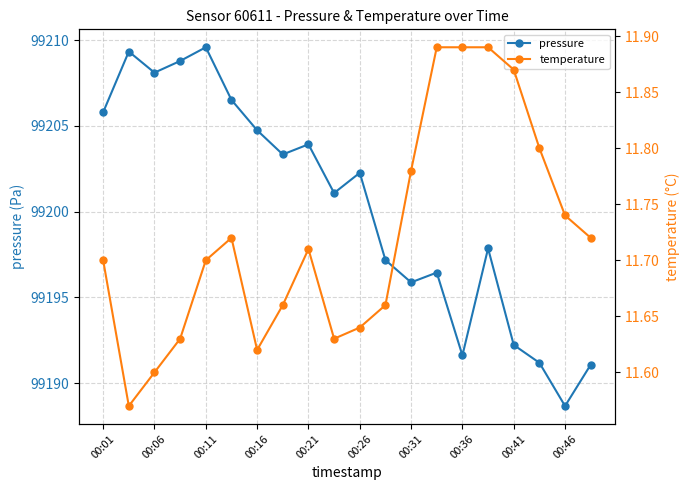

Reading right to left, transcribe all the data shown in this chart.

pressure: 99191.1	99188.7	99191.2	99192.2	99197.9	99191.6	99196.4	99195.9	99197.2	99202.3	99201.1	99203.9	99203.3	99204.8	99206.5	99209.6	99208.8	99208.1	99209.3	99205.8
temperature: 11.7	11.7	11.8	11.9	11.9	11.9	11.9	11.8	11.7	11.6	11.6	11.7	11.7	11.6	11.7	11.7	11.6	11.6	11.6	11.7